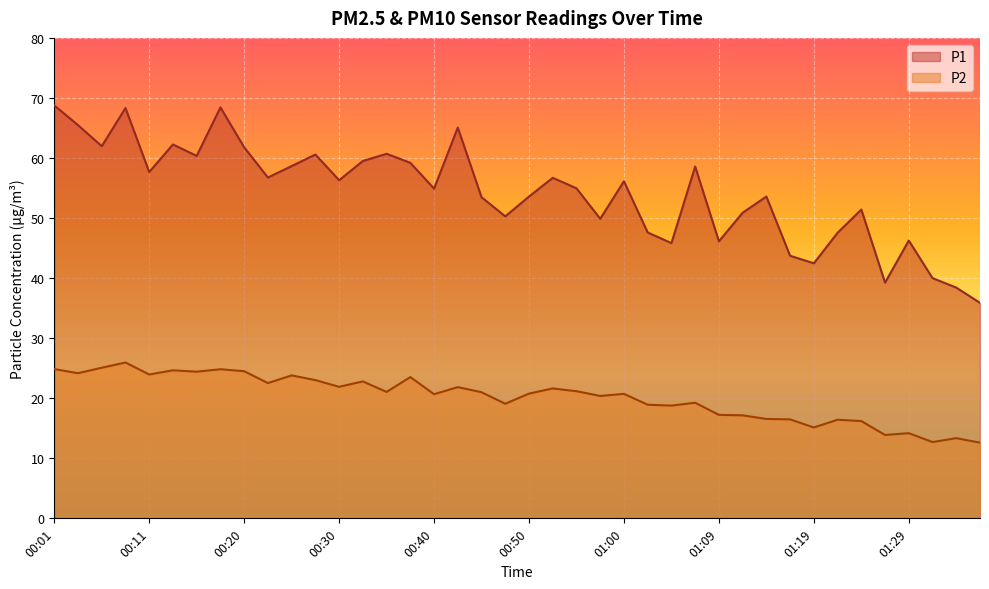

The value of P2 at 00:08 is 25.9. True or false?

True